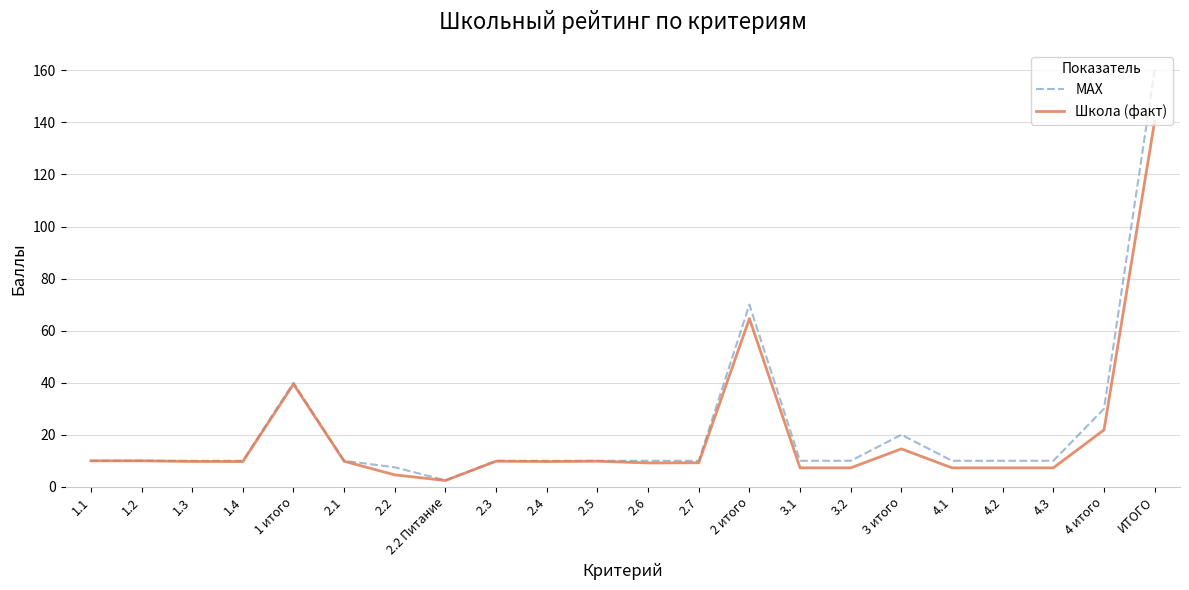

True or false: MAX has more than 0 interior local peaks.

True